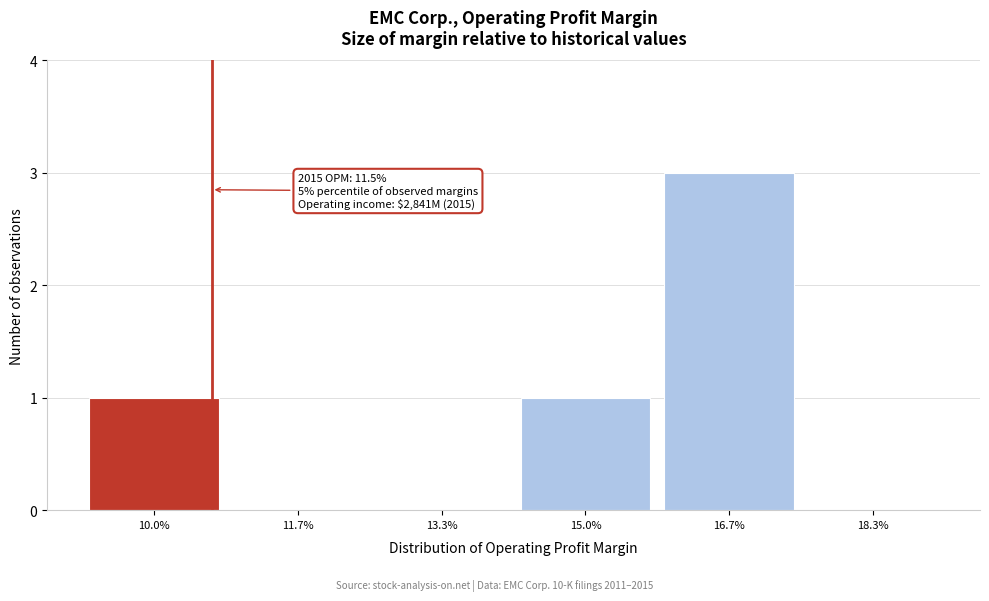

Reading right to left, transcribe all the data shown in this chart.

18.3%=0	16.7%=3	15.0%=1	13.3%=0	11.7%=0	10.0%=1